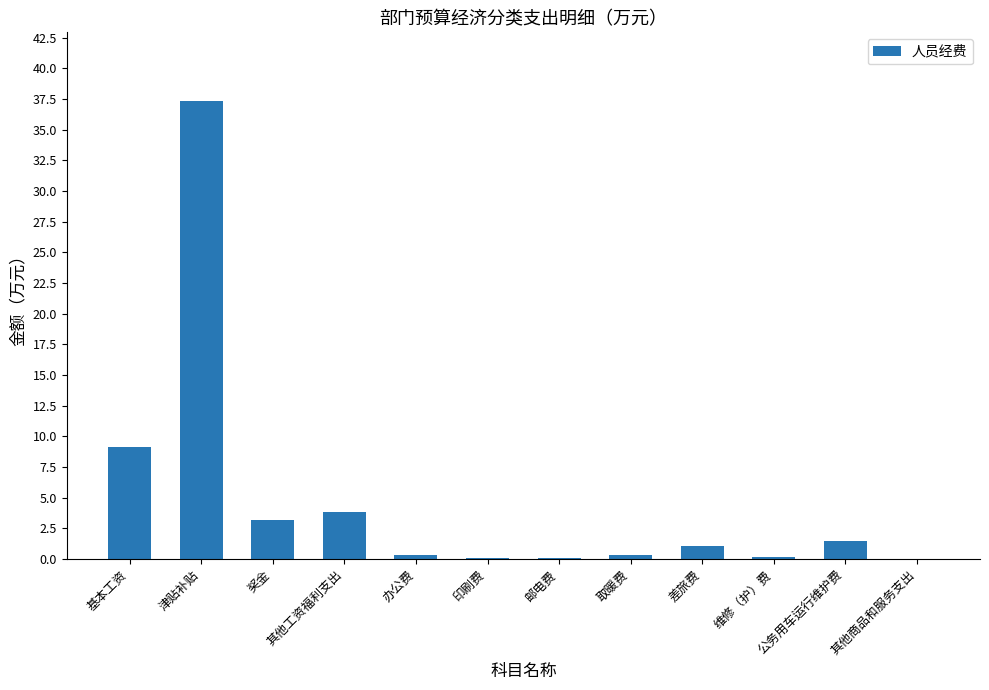

Which has a higher value, 奖金 or 邮电费?

奖金